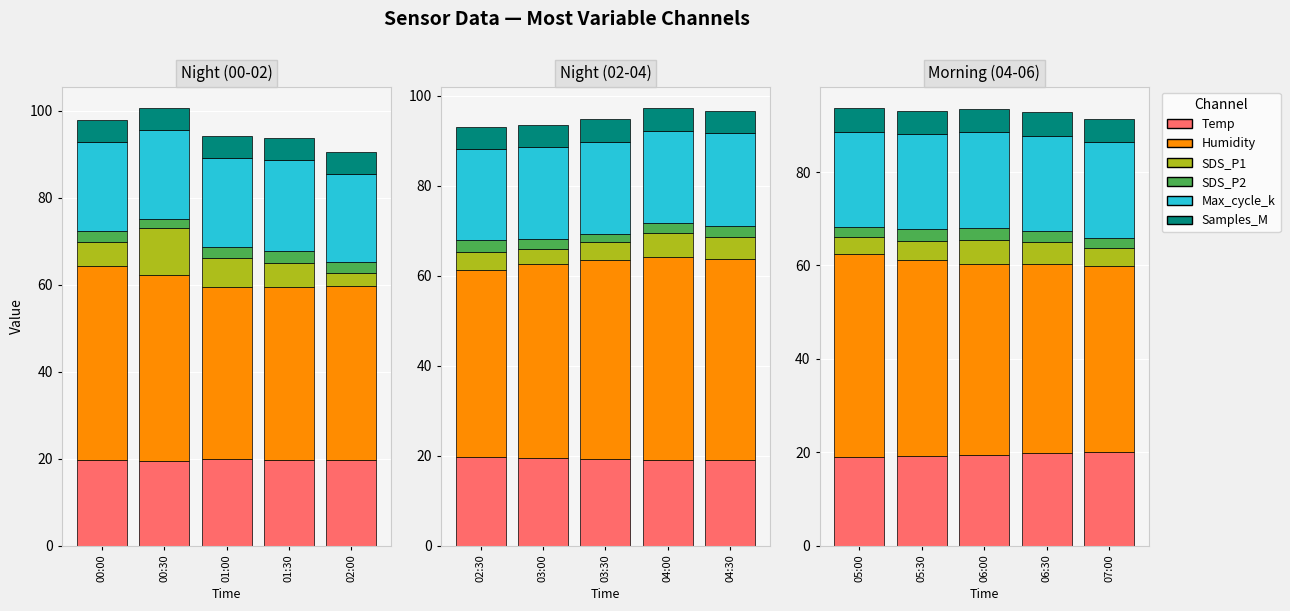

Which label corresponds to the largest value in the chart?

05:00